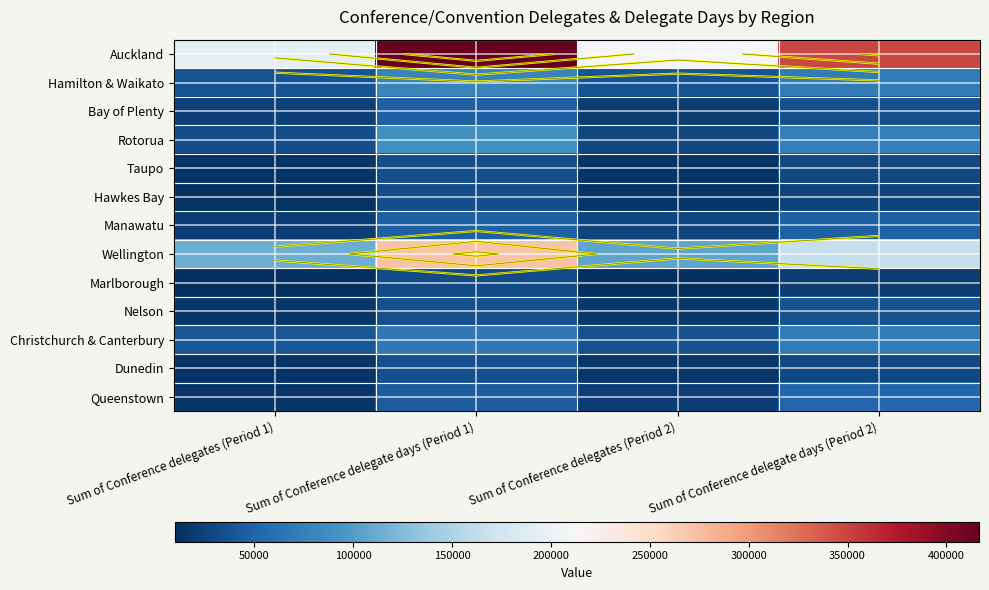

Rank the series at Sum of Conference delegates (Period 2) from highest to lowest value.

Auckland, Wellington, Hamilton & Waikato, Christchurch & Canterbury, Rotorua, Manawatu, Queenstown, Bay of Plenty, Nelson, Dunedin, Taupo, Hawkes Bay, Marlborough